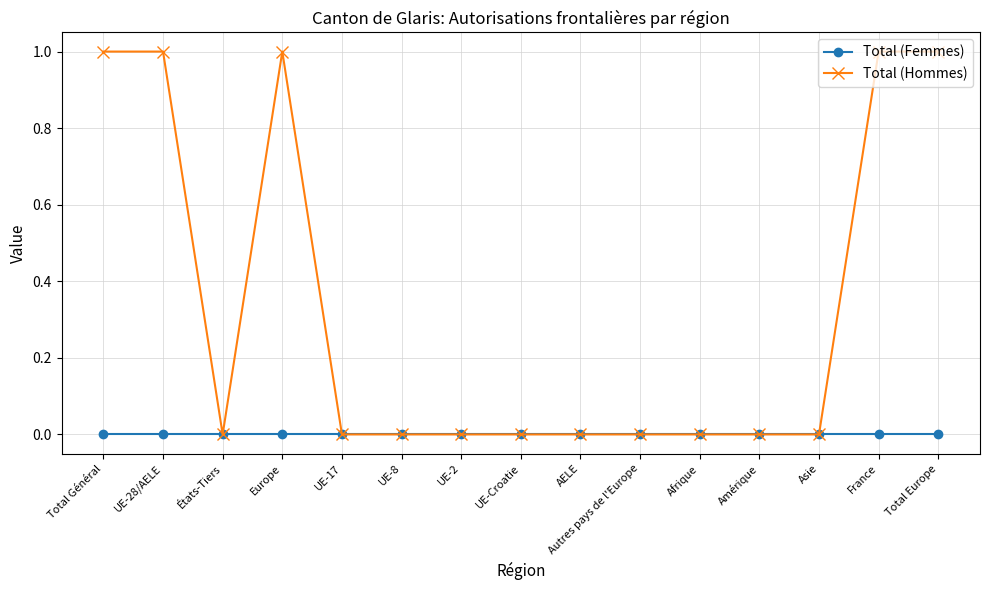

Rank the series by their average value, from lowest to highest.

Total (Femmes), Total (Hommes)